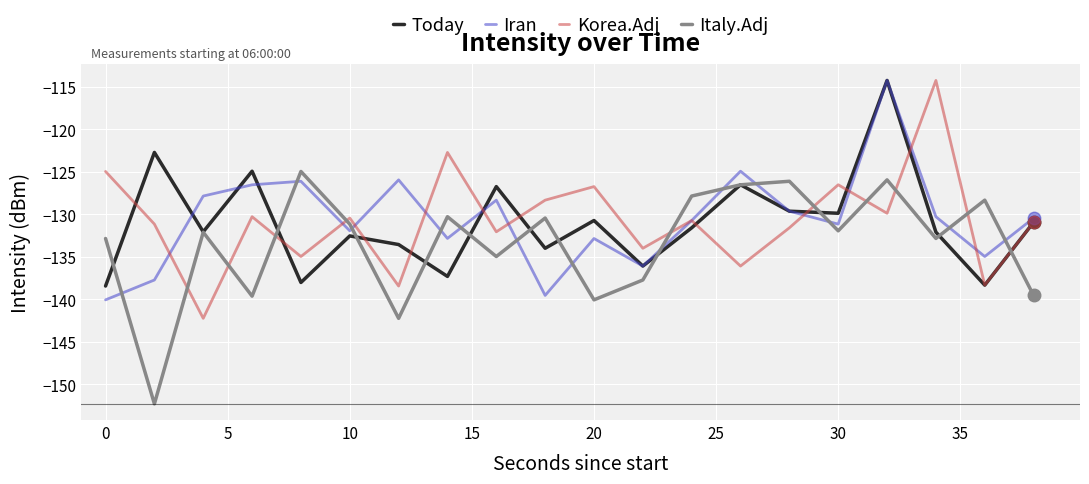

True or false: Korea.Adj and Italy.Adj cross at least once.

True